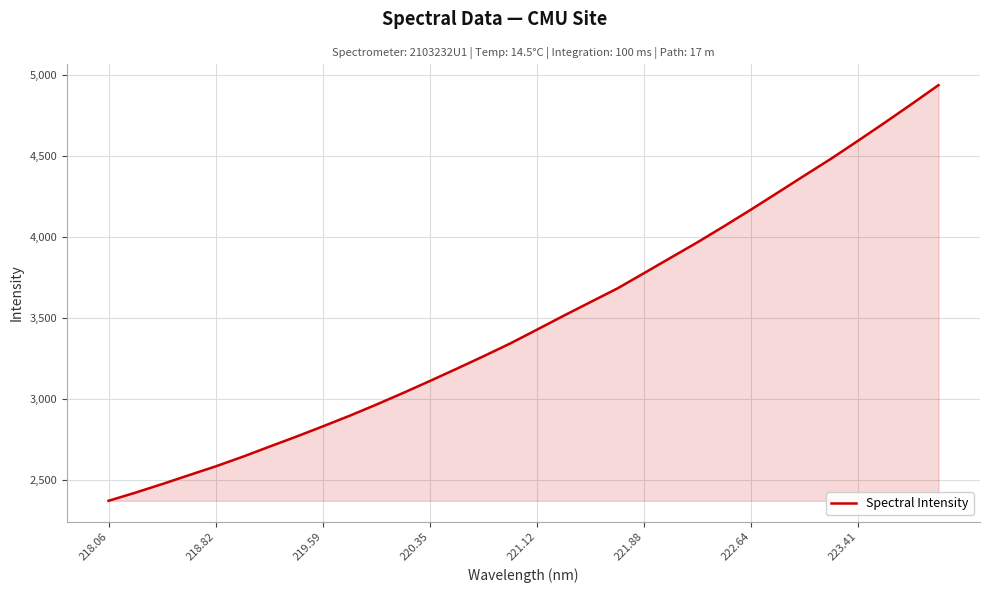

What is the smallest value displayed?

2371.2